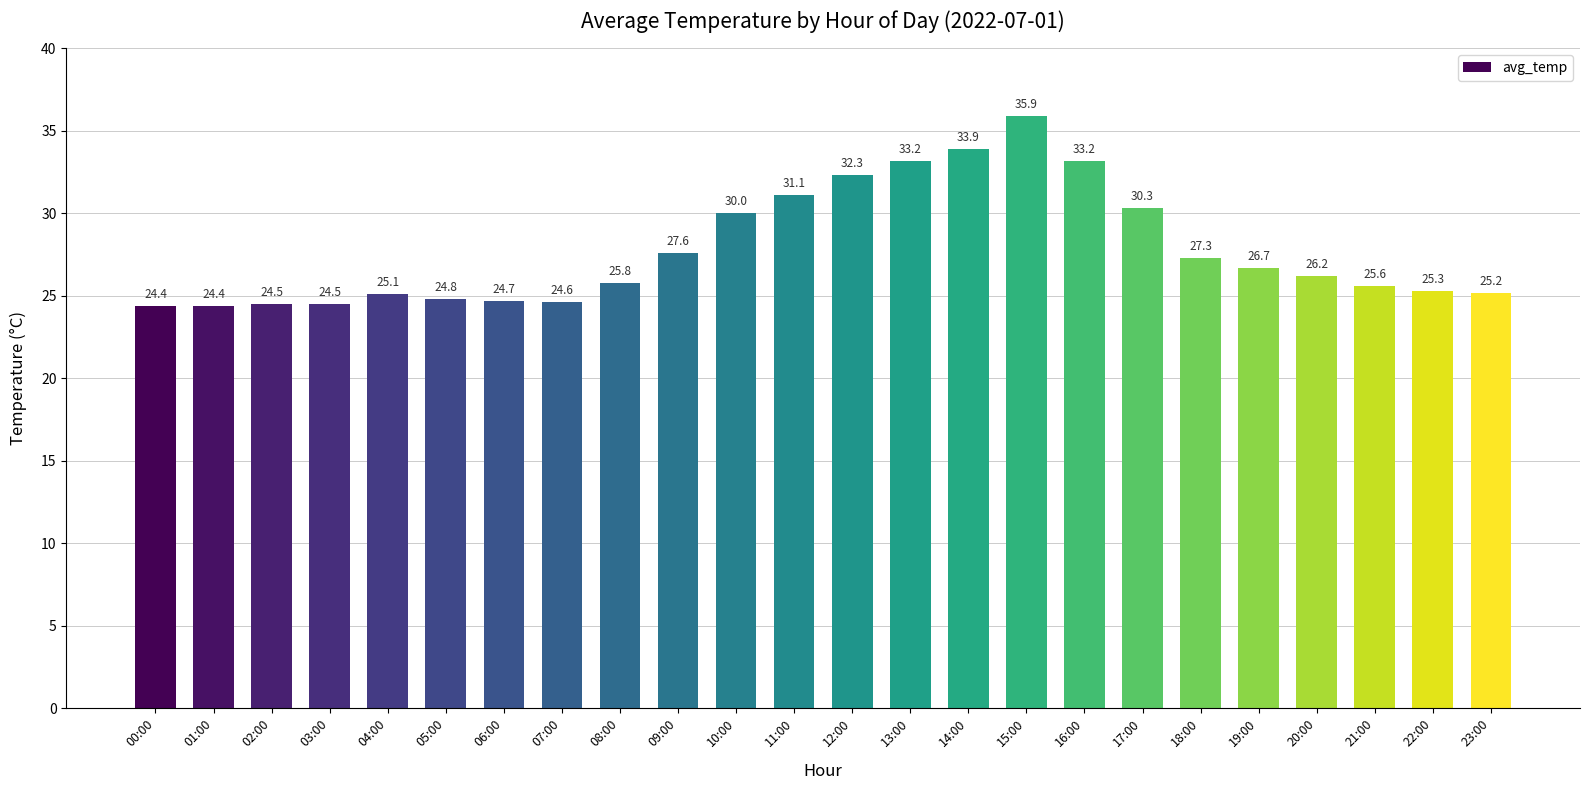

What is the value of the 14th bar from the left?

33.2